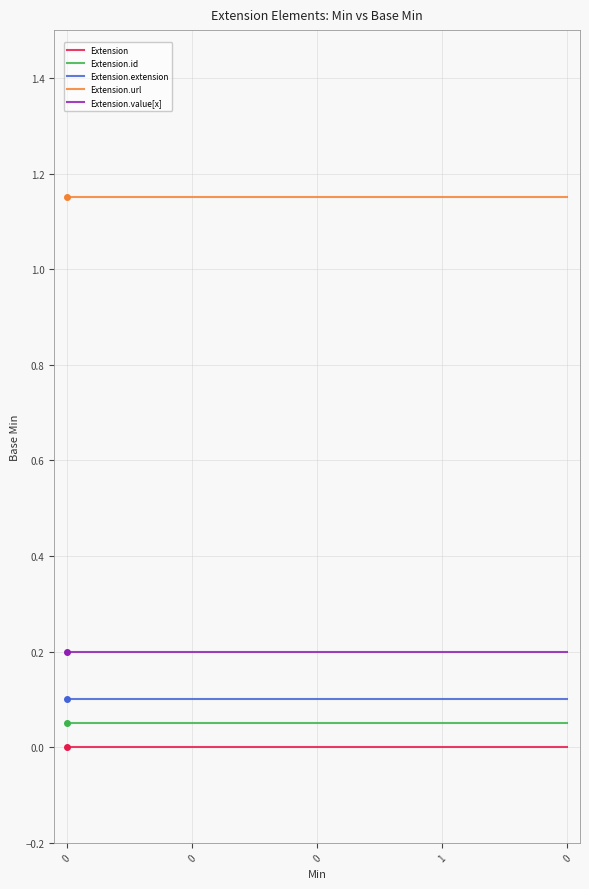

How many categories are shown in the chart?

200